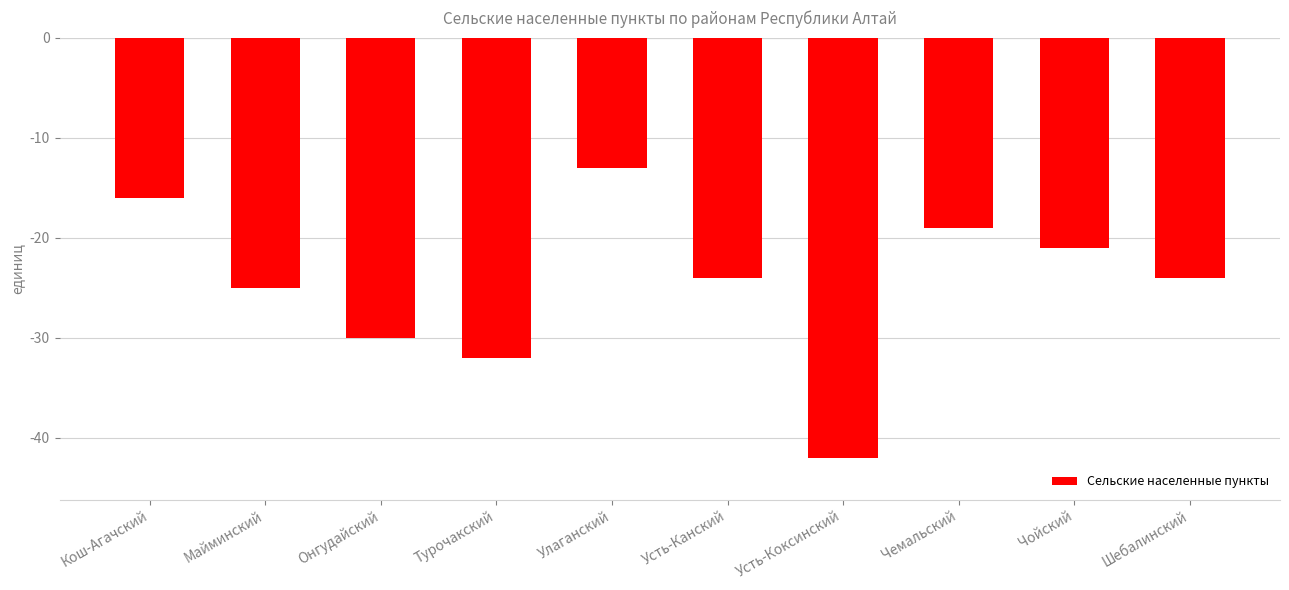

The value at Кош-Агачский is -27. True or false?

False